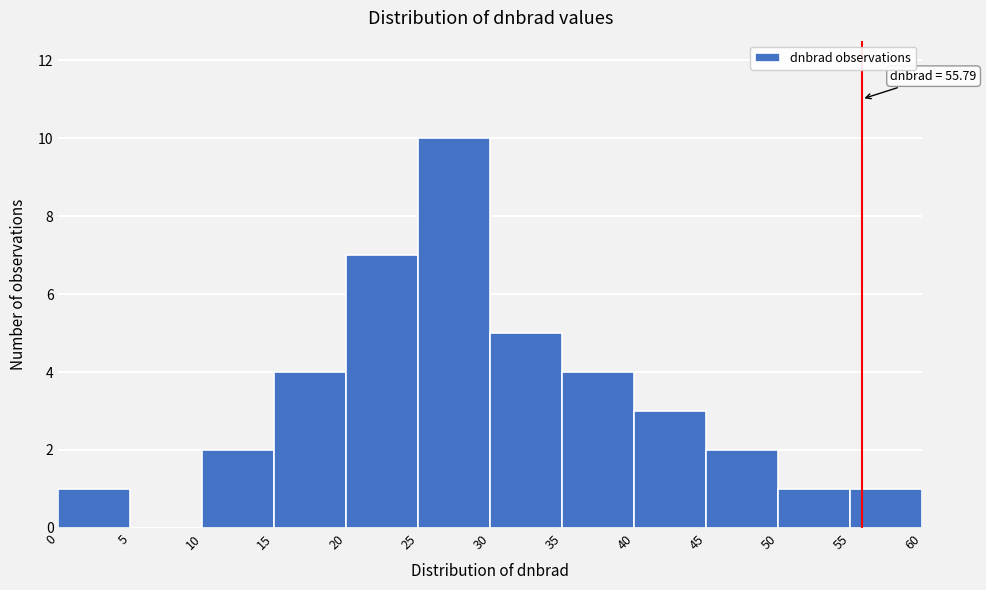

Over which range of the x-axis is the bar tallest?

25 to 30